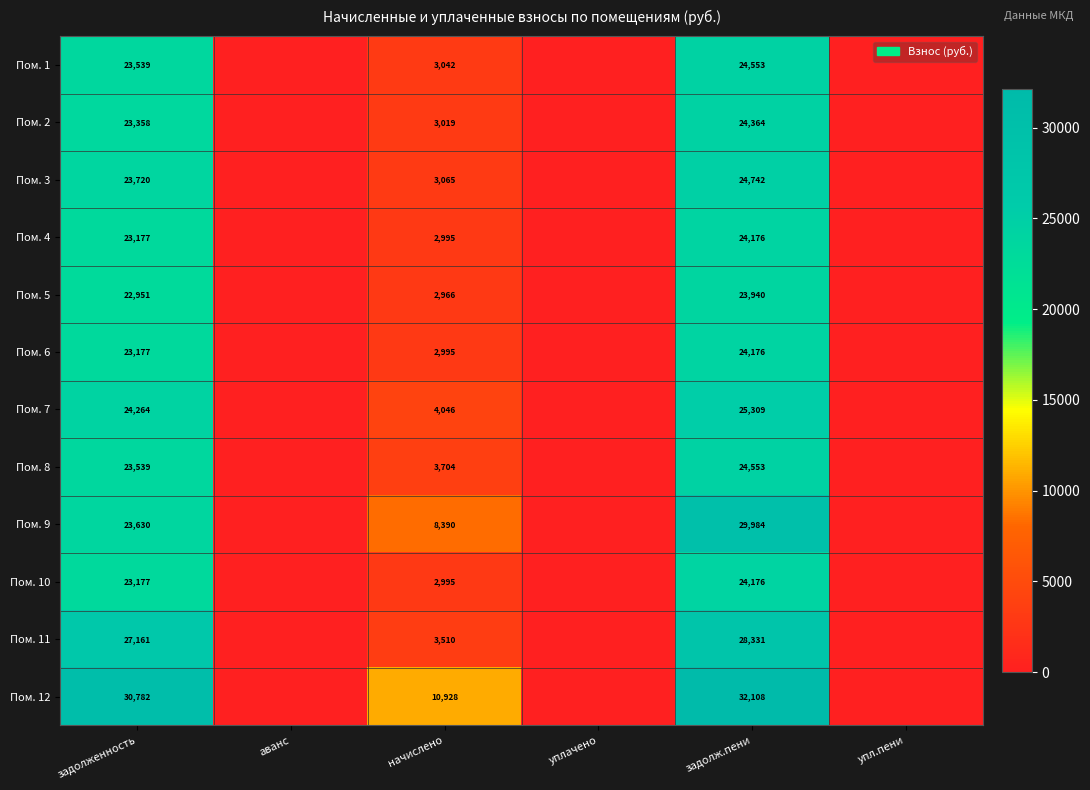

What is the sum of the Пом. 1 values at задолженность and начислено?

26581